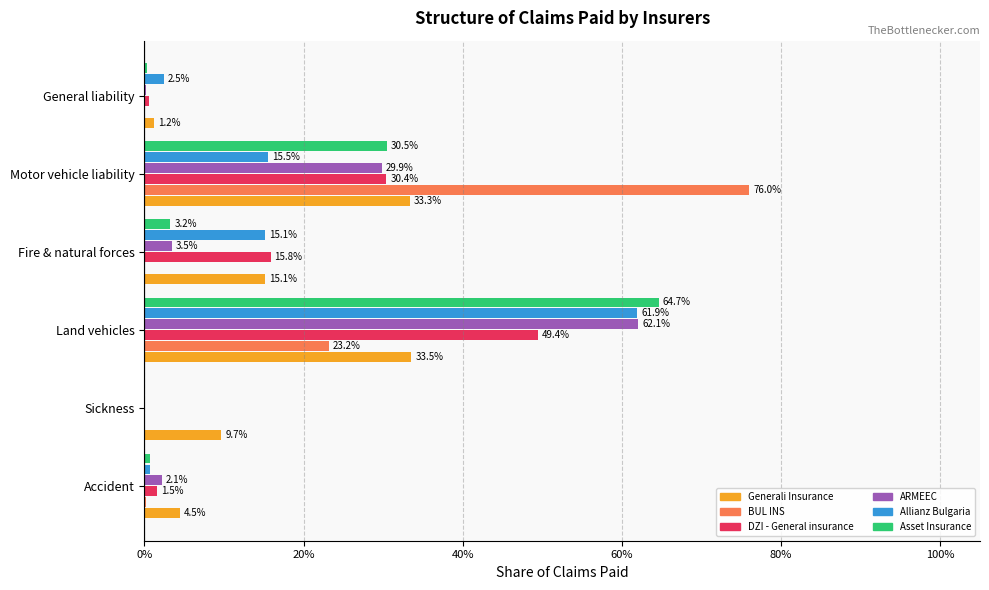

What are all the series names shown in the legend?

Generali Insurance, BUL INS, DZI - General insurance, ARMEEC, Allianz Bulgaria, Asset Insurance